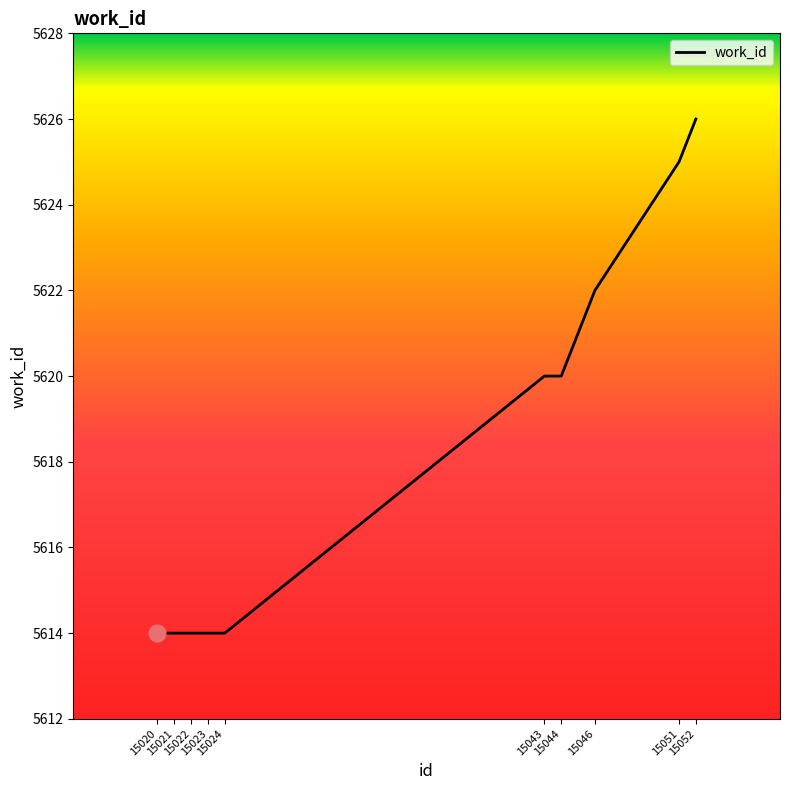

How many lines are shown in the chart?

1